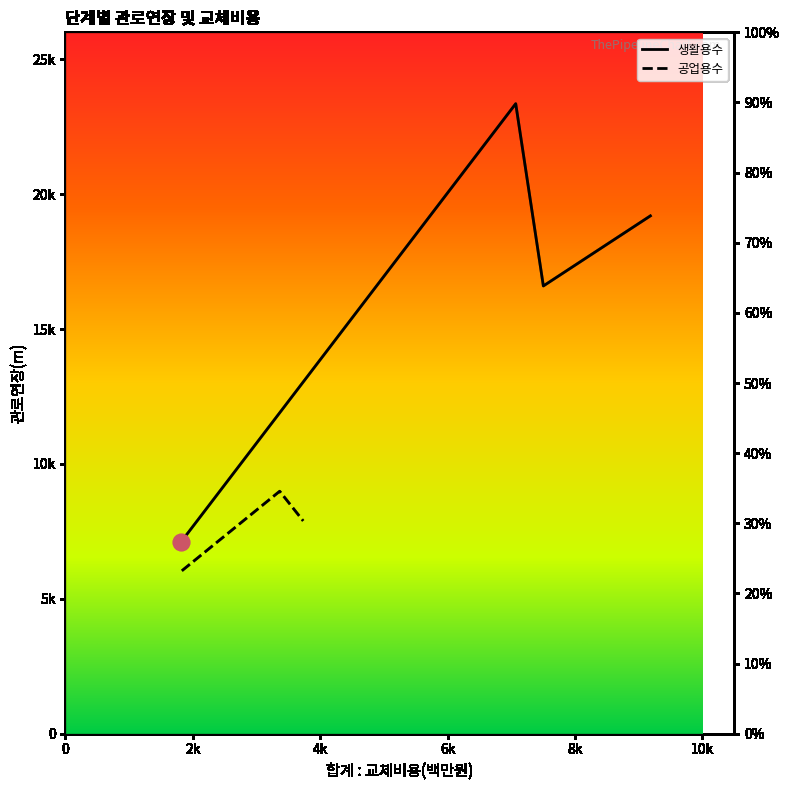

Which category has the highest value across all series?

2단계